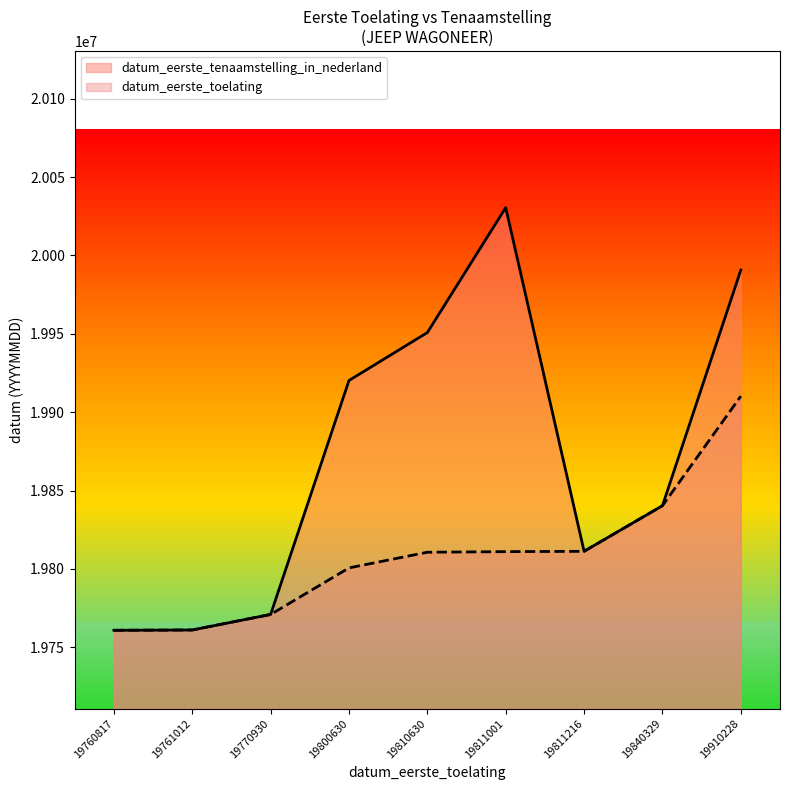

Which series has the largest total across all categories?

datum_eerste_tenaamstelling_in_nederland